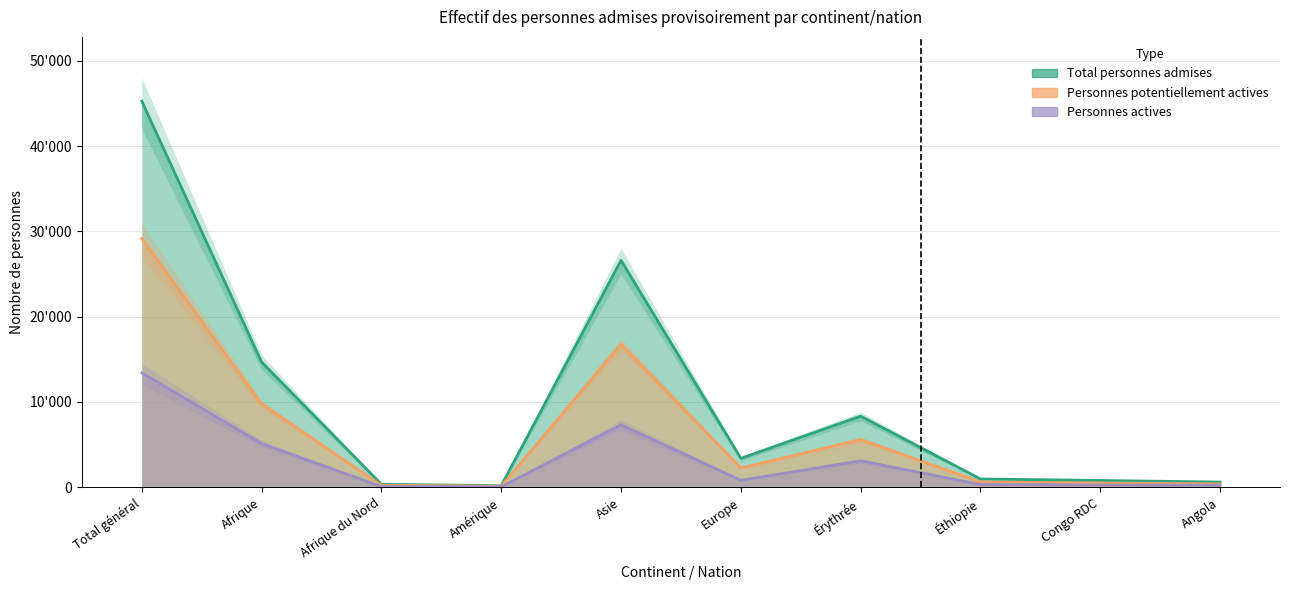

What is the difference between the maximum and minimum values in the Personnes potentiellement actives series?

29045